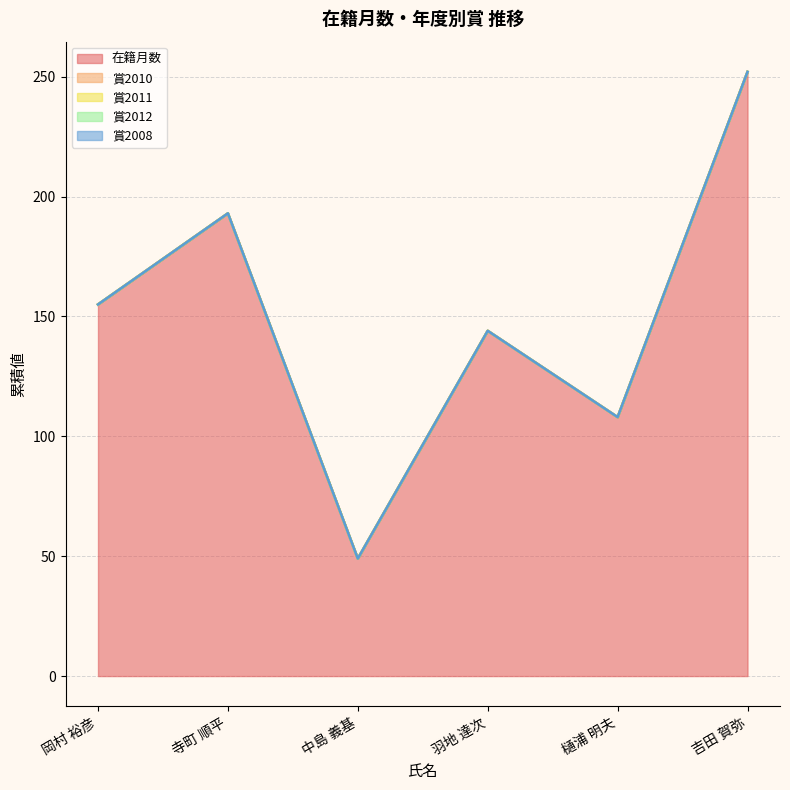

At which label does 在籍月数 reach its minimum?

中島 義基